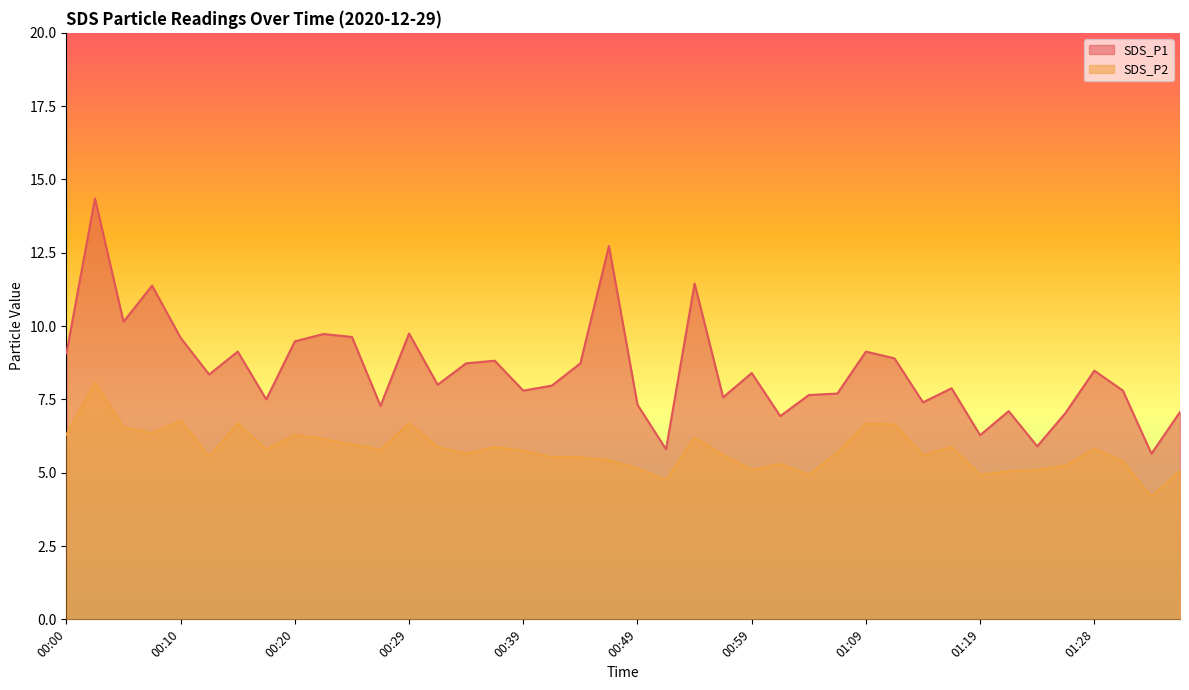

Does the chart display data point markers on the line(s)?

No